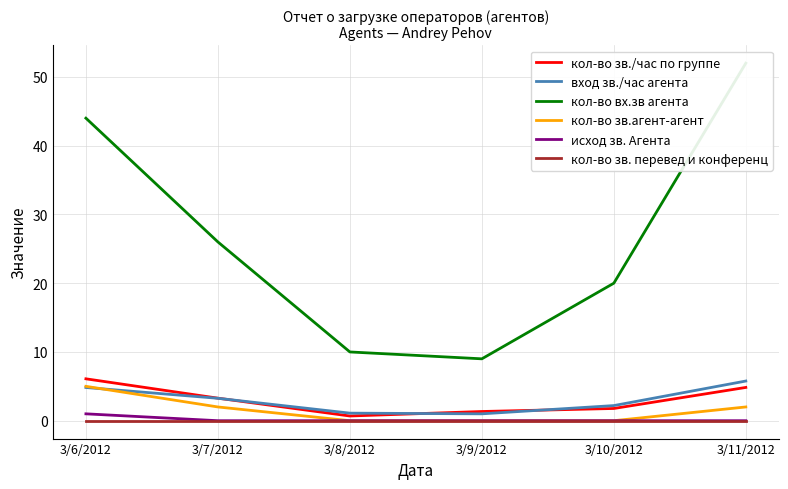

How many data points in кол-во вх.зв агента are above 26?

2